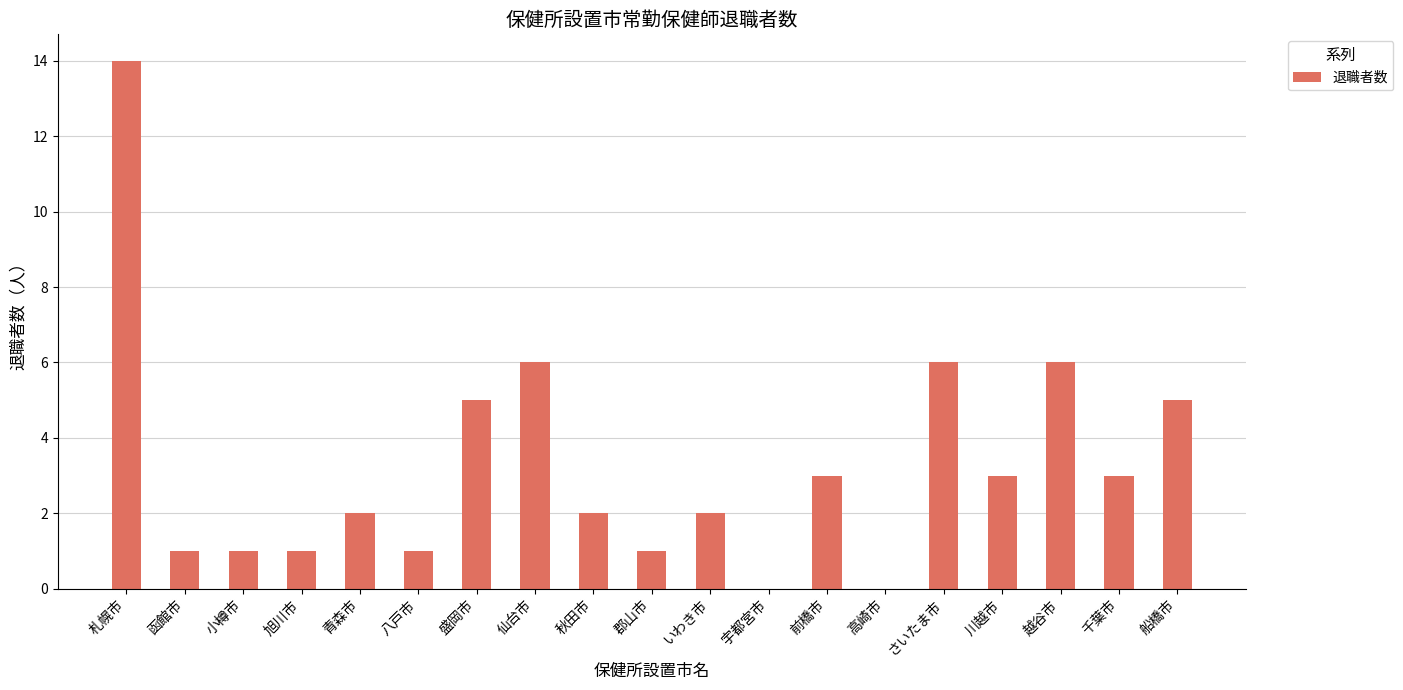

What is the average value?

3